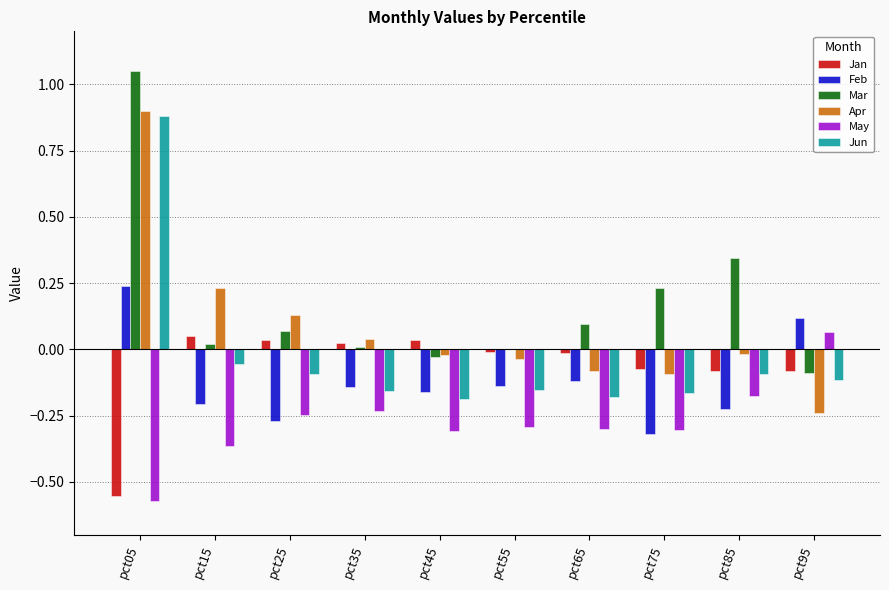

Is the value of Feb at pct05 greater than the value of Jun at pct65?

Yes